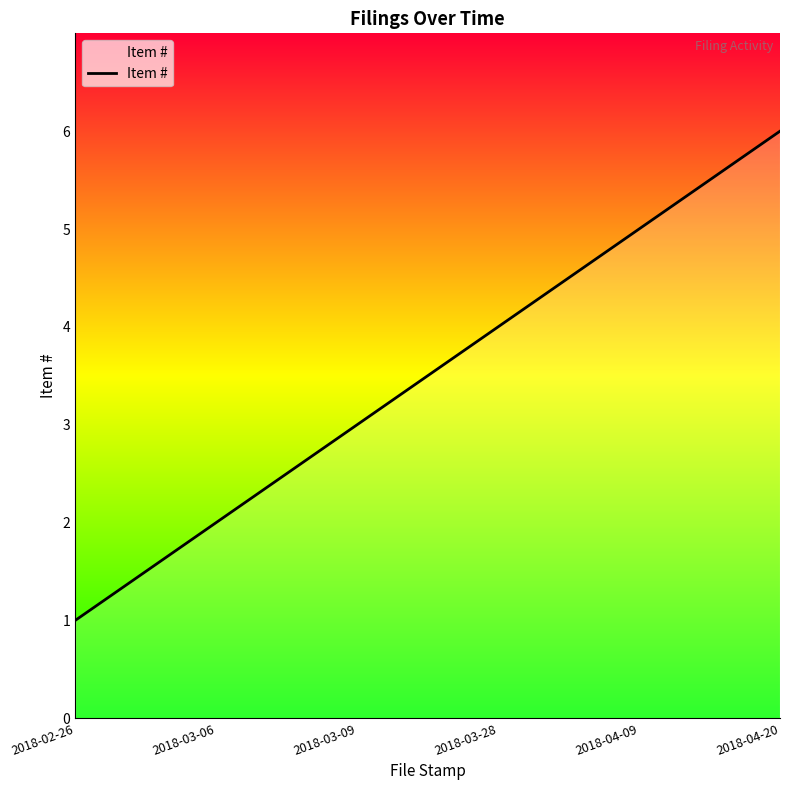

Reading left to right, what are all the values shown in this chart?

2018-02-26=1	2018-03-06=2	2018-03-09=3	2018-03-28=4	2018-04-09=5	2018-04-20=6